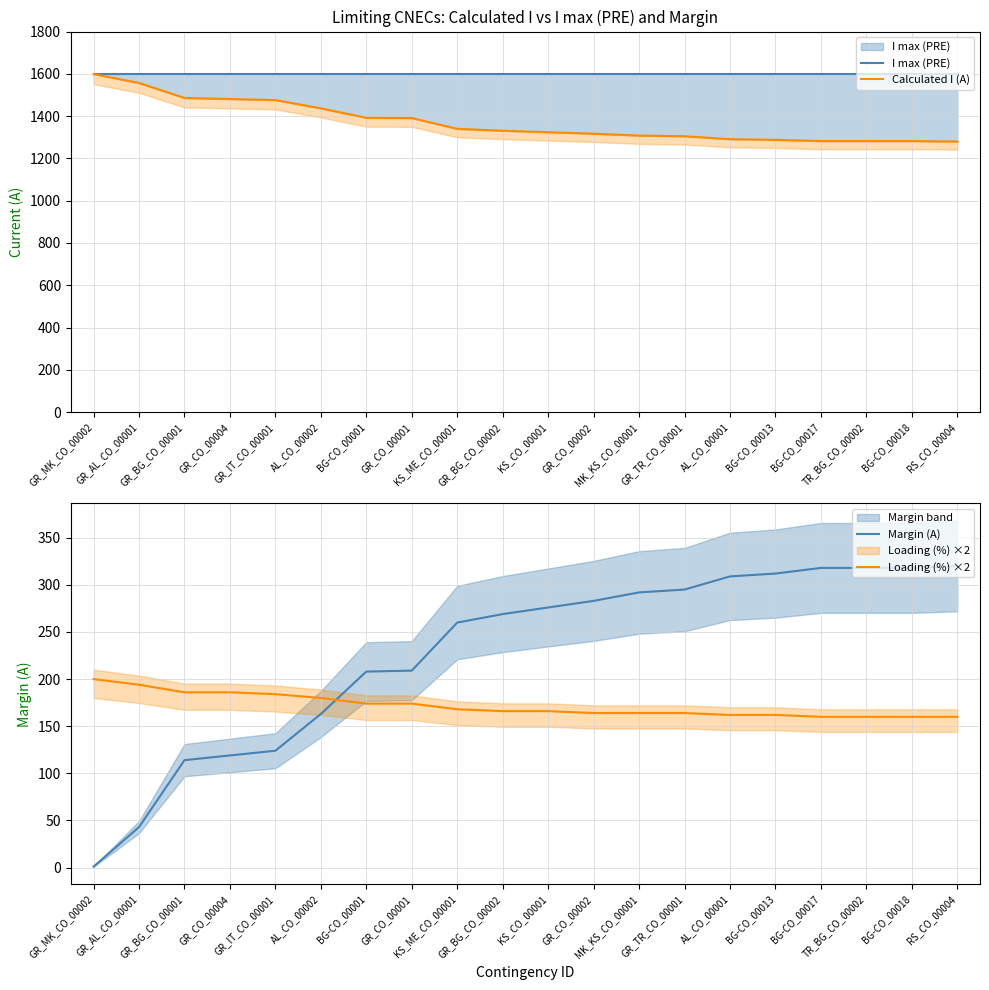

Which series has the largest total across all categories?

I max (PRE)